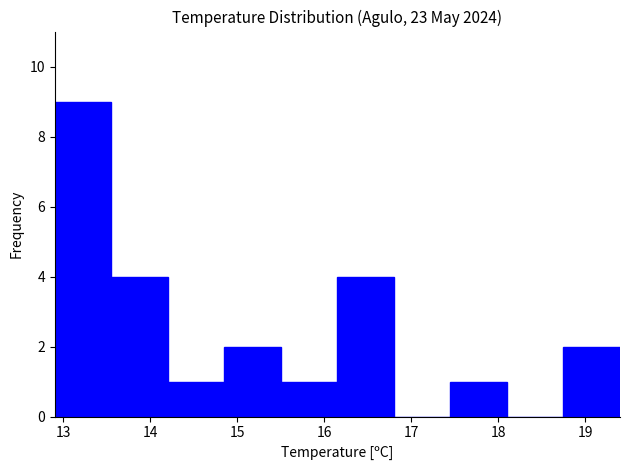

Reading left to right, transcribe this chart: for each bar, give the range it covers on the x-axis and its height. Neither the bar edges nor the heights are printed on the chart, so give them approximately, as read against the axes.

12.90 to 13.55: 9
13.55 to 14.20: 4
14.20 to 14.85: 1
14.85 to 15.50: 2
15.50 to 16.15: 1
16.15 to 16.80: 4
16.80 to 17.45: 0
17.45 to 18.10: 1
18.10 to 18.75: 0
18.75 to 19.40: 2